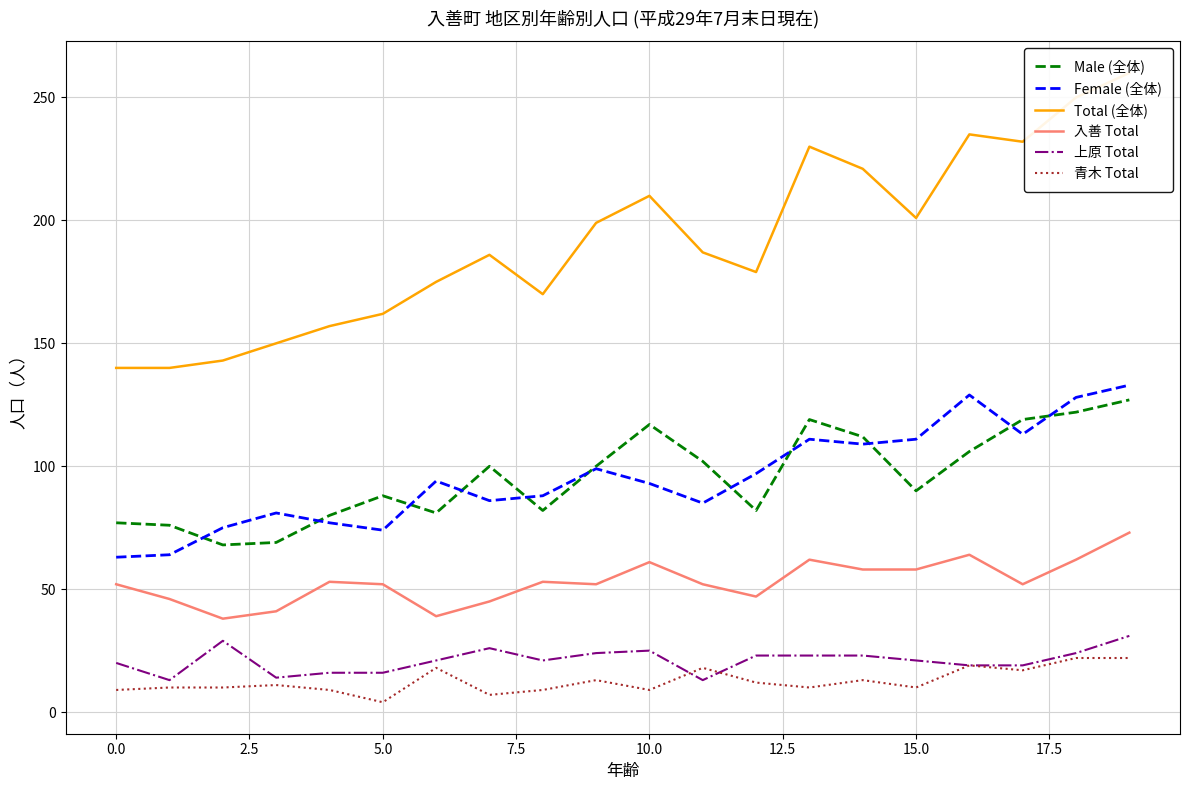

What is the approximate value of 青木 Total at 16, to the nearest 10?

20